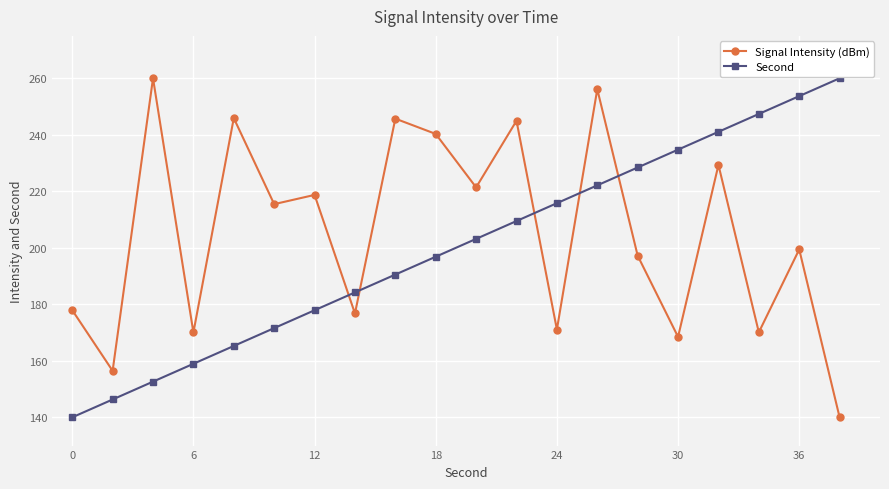

How many data points does each series have?

20